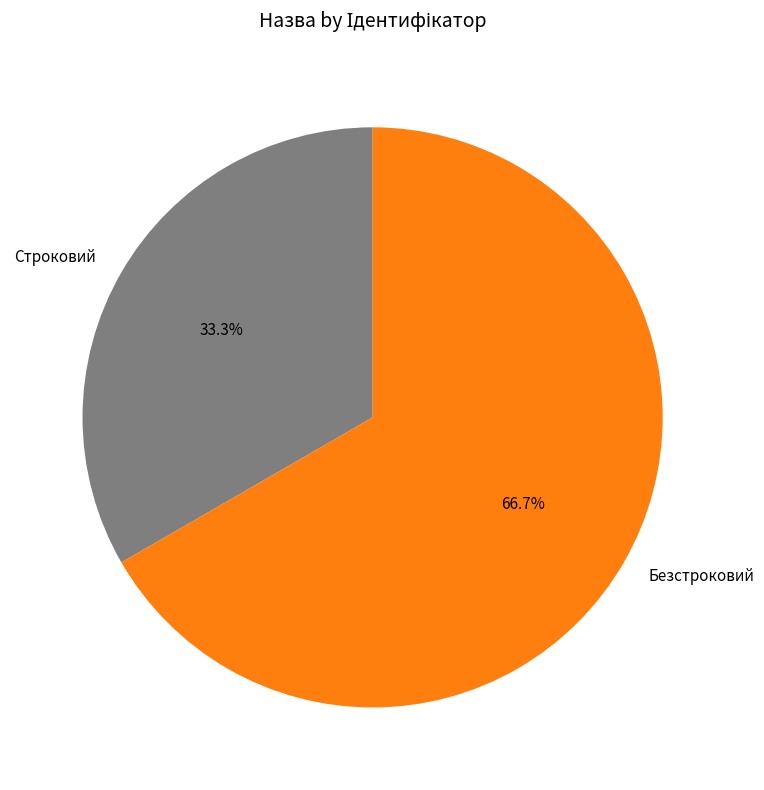

How much of the chart is everything except Безстроковий?

33.3%